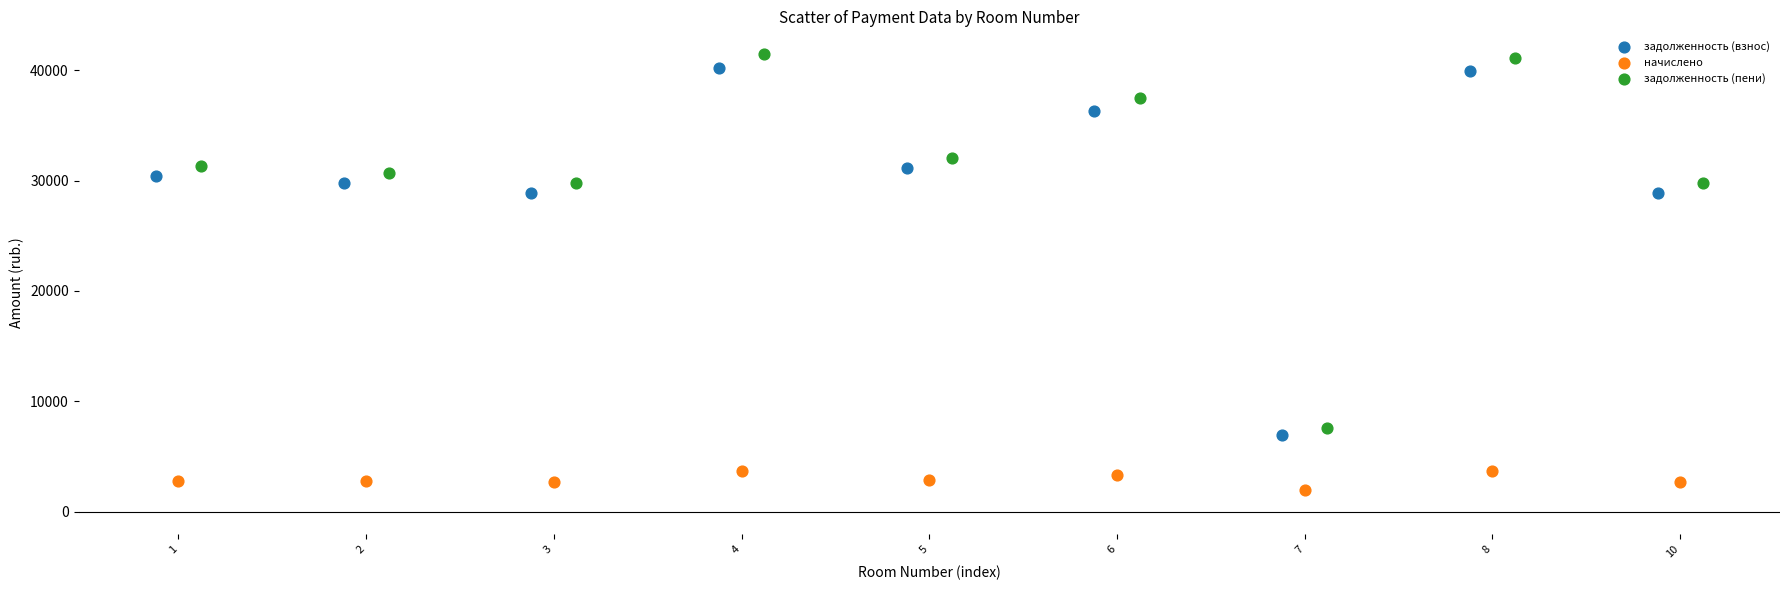

Which series has the largest Y range (max minus min)?

задолженность (пени)